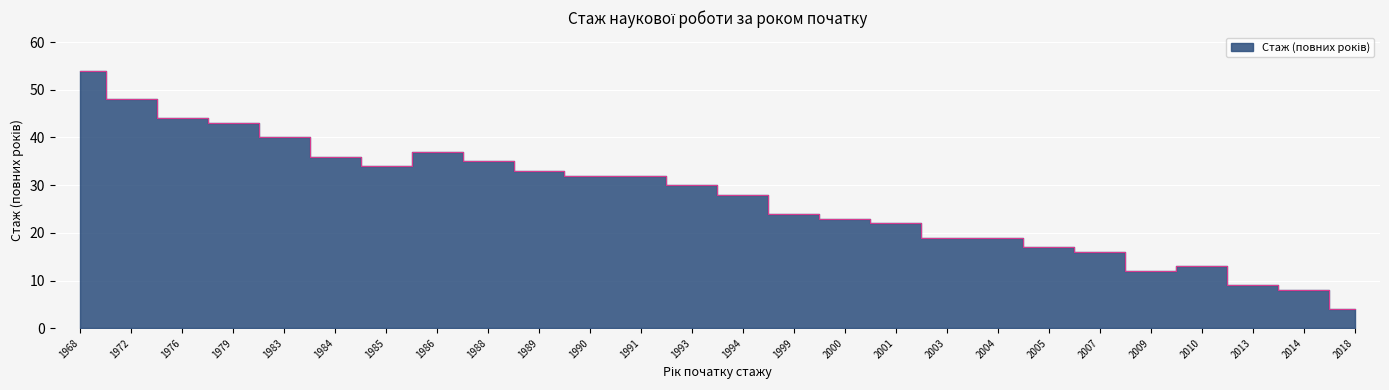

The value at 2004 is 19. True or false?

True